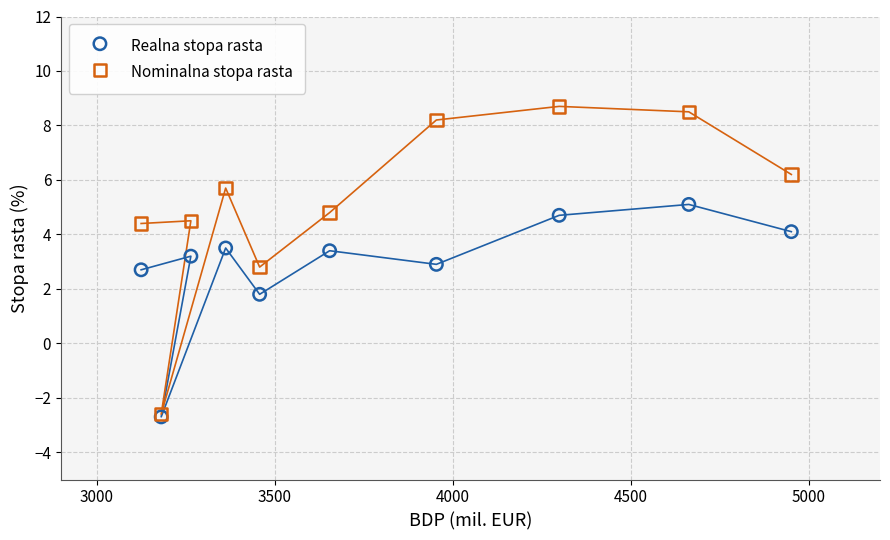

What are all the series names shown in the legend?

Realna stopa rasta, Nominalna stopa rasta